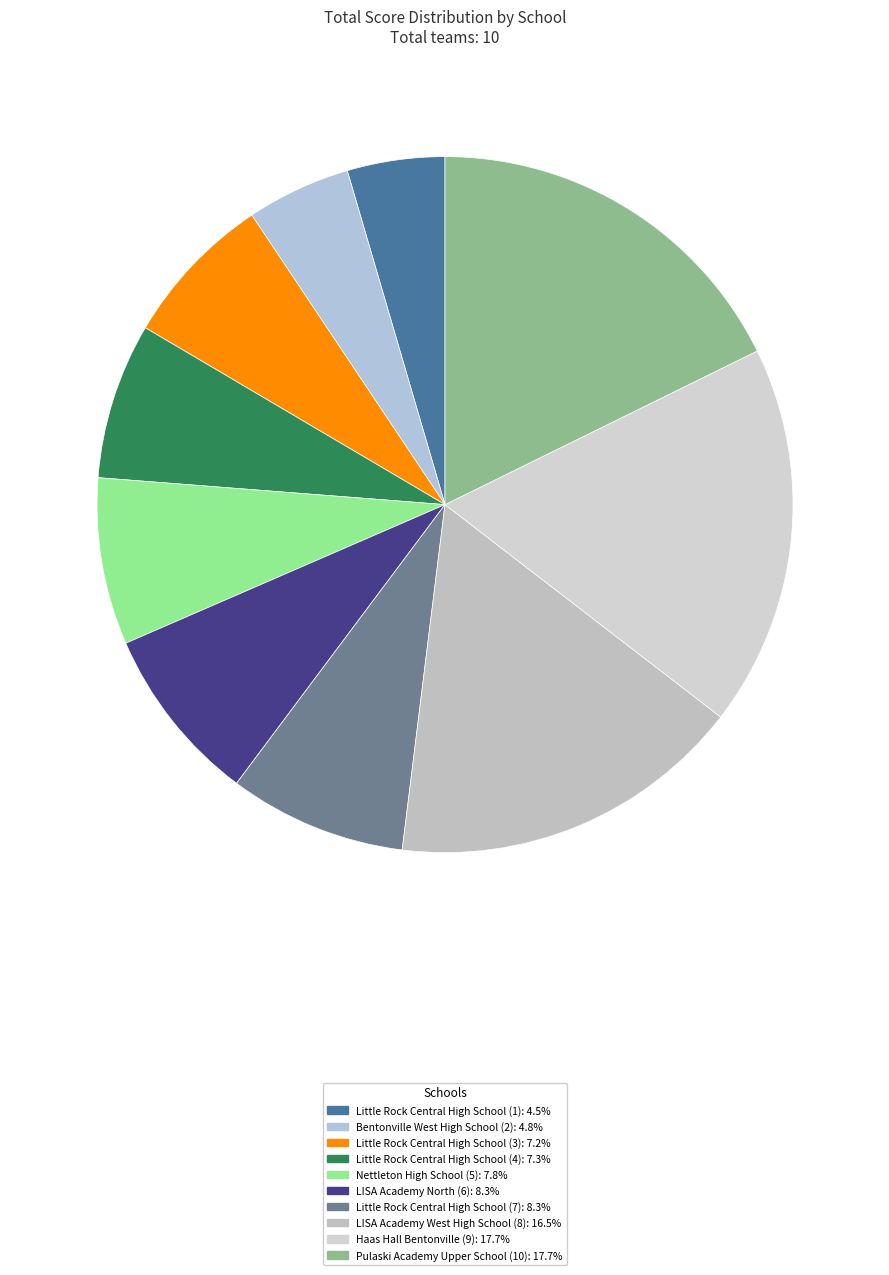

Rank the categories by value from highest to lowest.

Haas Hall Bentonville (9), Pulaski Academy Upper School (10), LISA Academy West High School (8), LISA Academy North (6), Little Rock Central High School (7), Nettleton High School (5), Little Rock Central High School (4), Little Rock Central High School (3), Bentonville West High School (2), Little Rock Central High School (1)